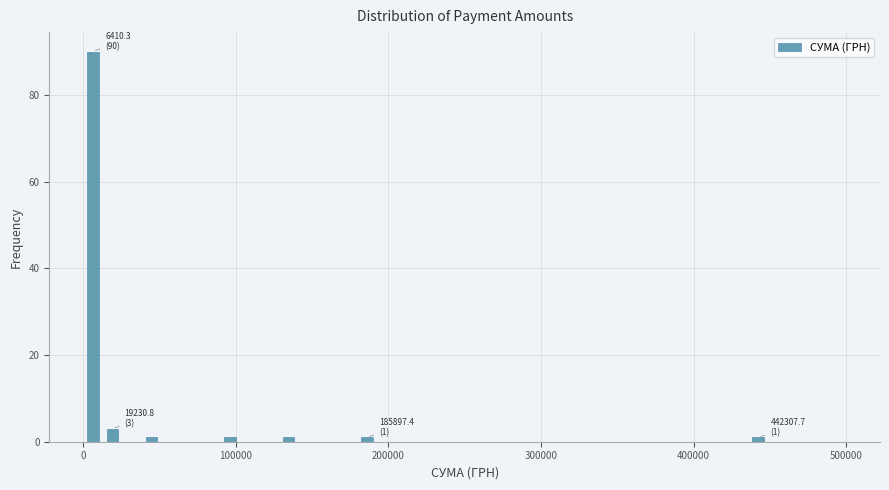

Read against the x-axis, roughly where is the centre of the tallest bar?

10000